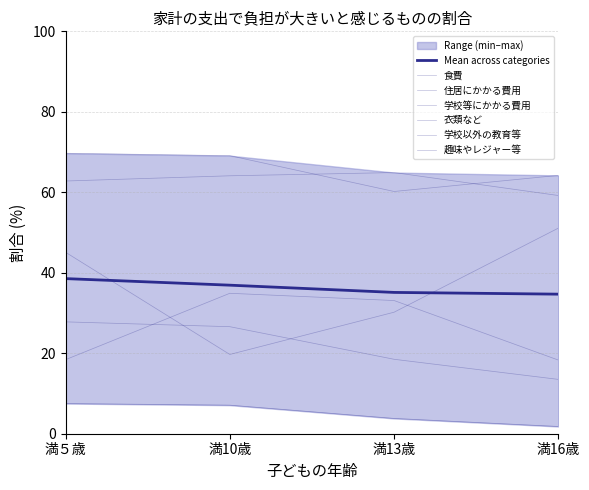

True or false: 学校等にかかる費用 has a value of 19.5 at 満13歳.

False